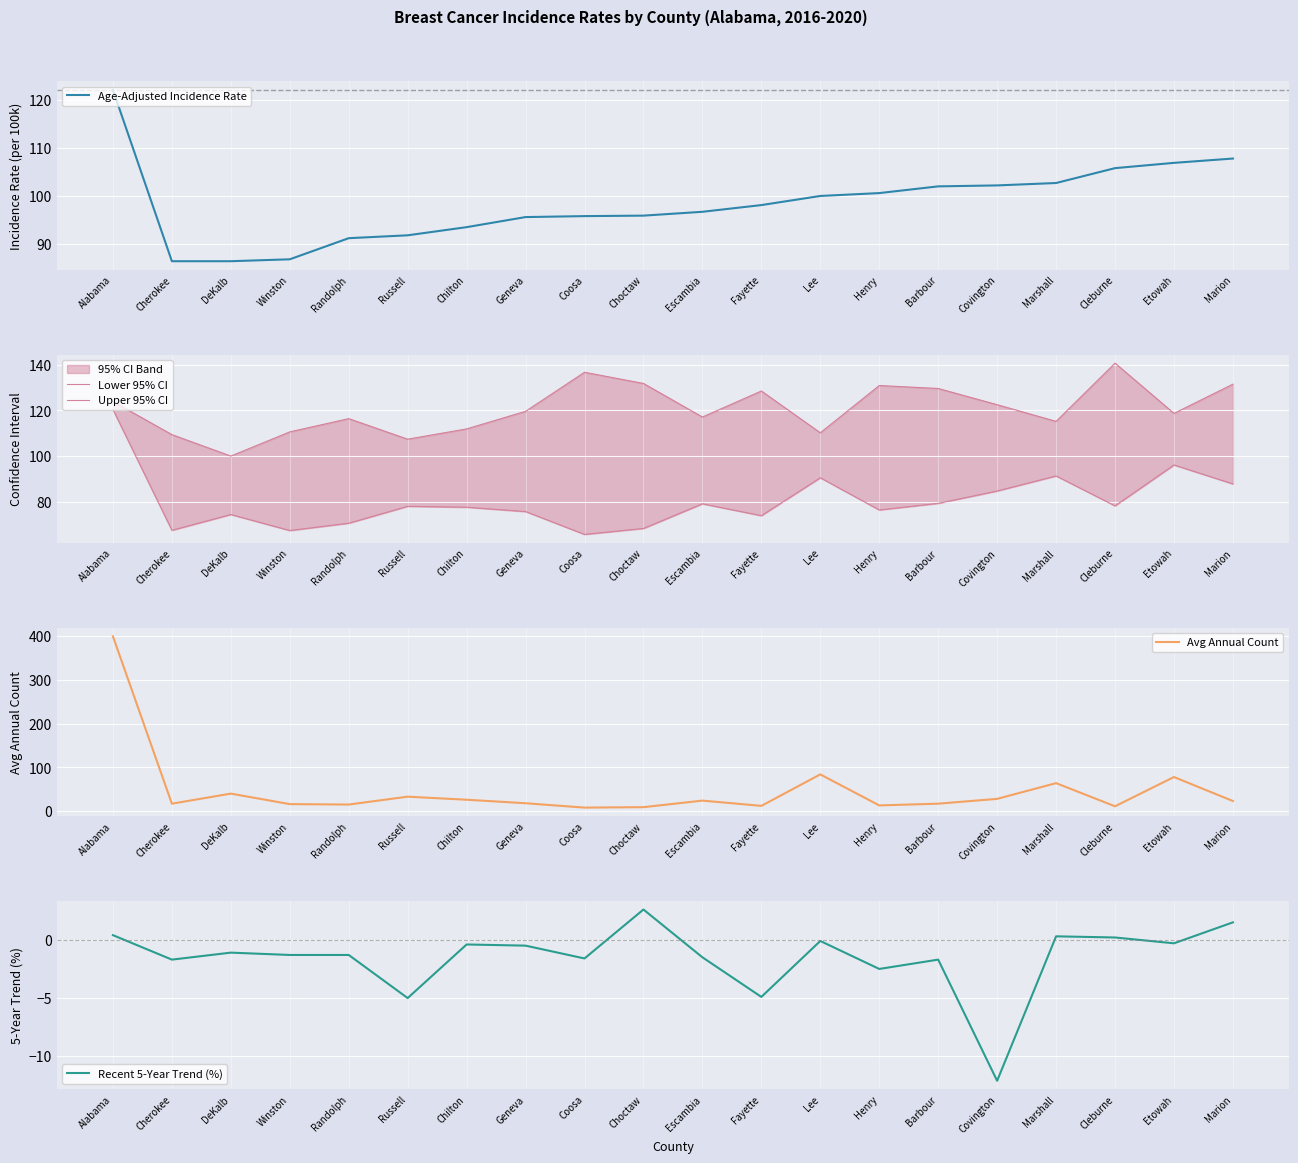

Which series has the largest range (max minus min)?

Avg Annual Count